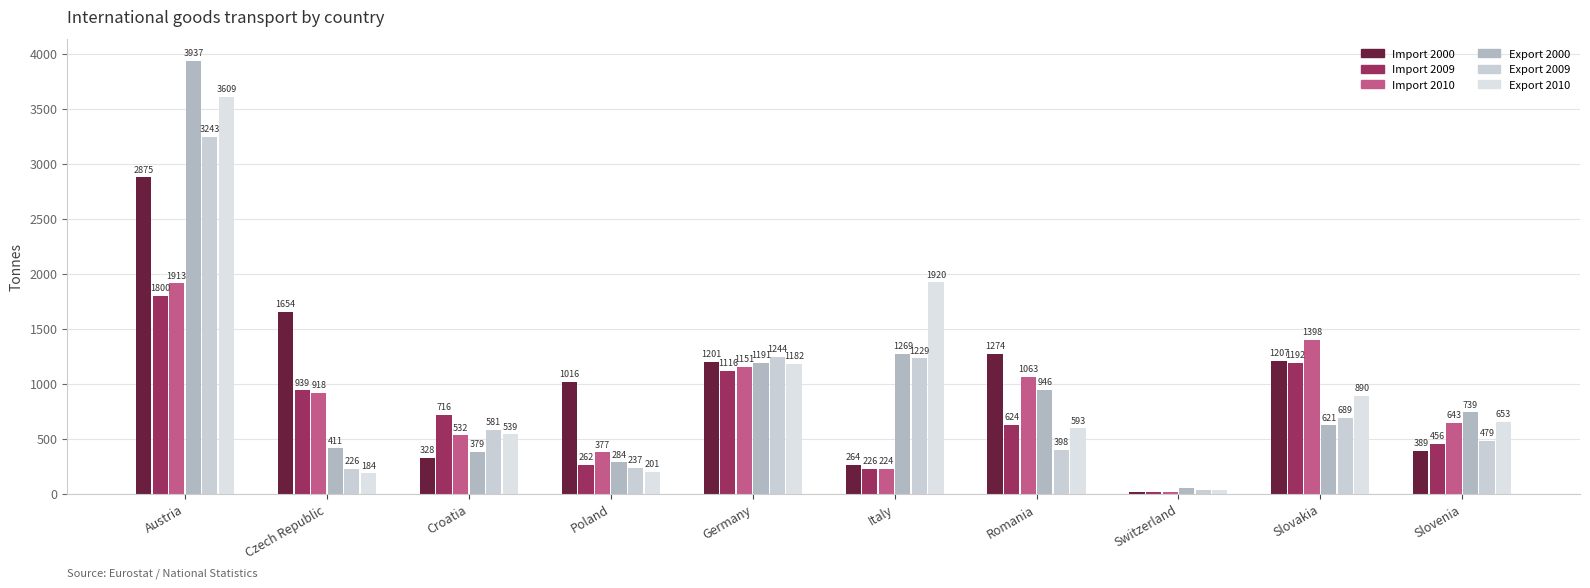

How many series are shown in this chart?

6